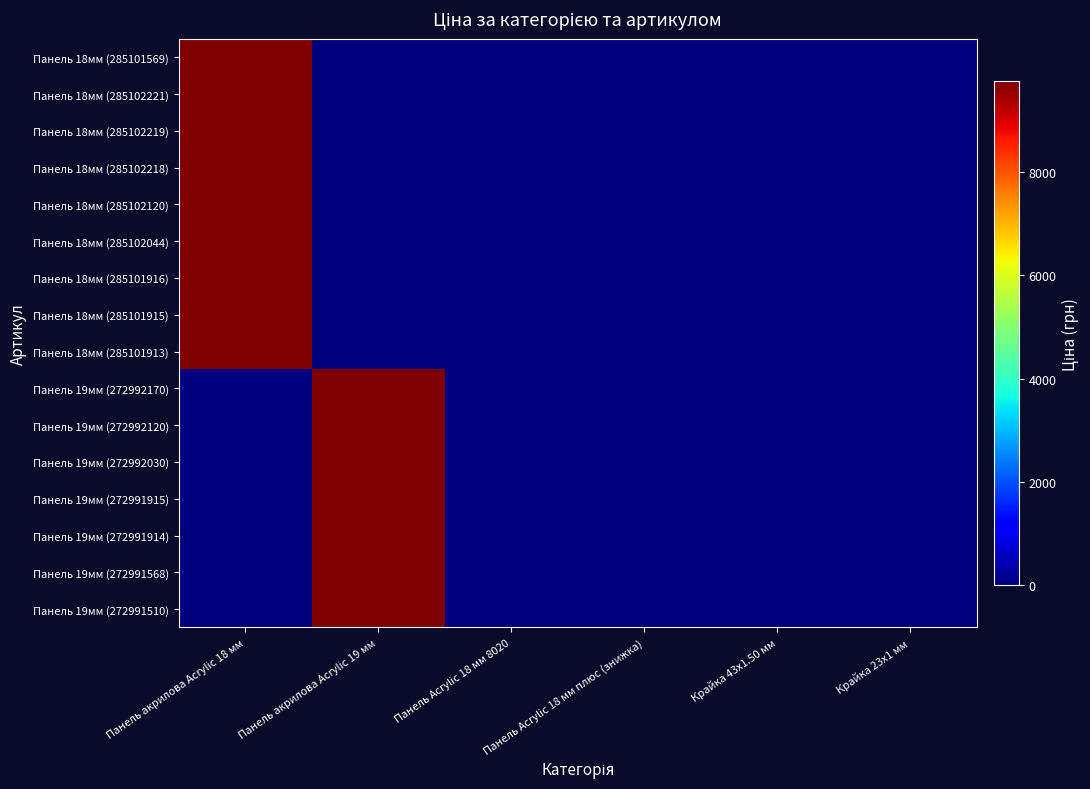

At which category is the sum across all series the highest?

Панель акрилова Acrylic 18 мм